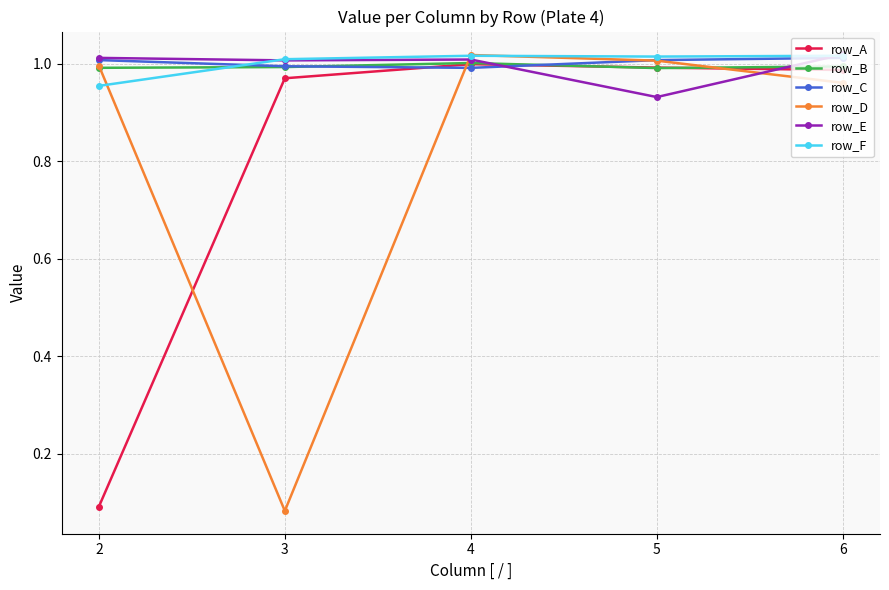

The value of row_A at 2 is 0.1. True or false?

True